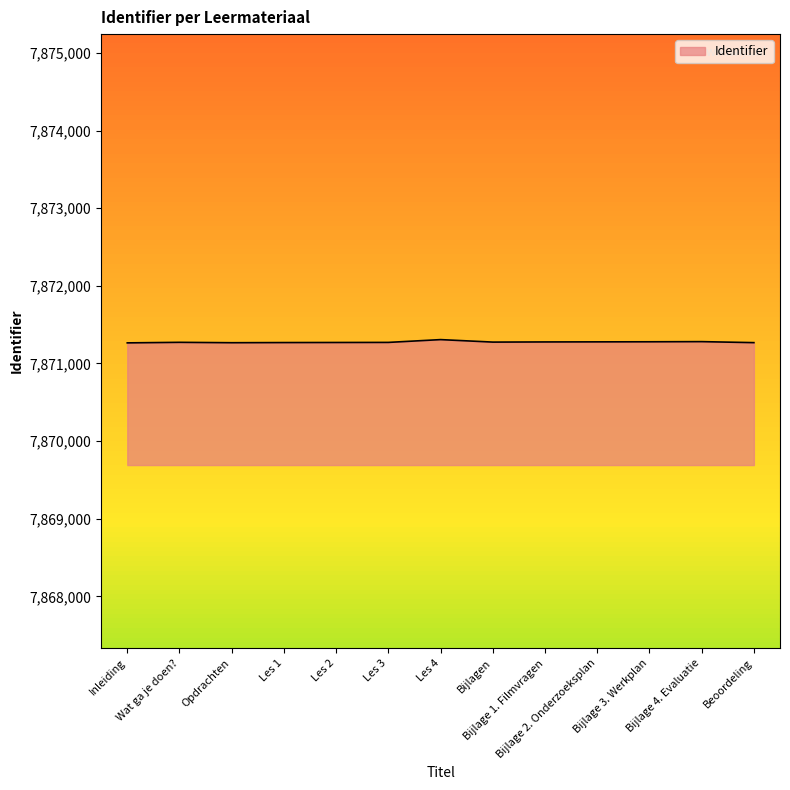

What is the smallest value displayed?

7871265